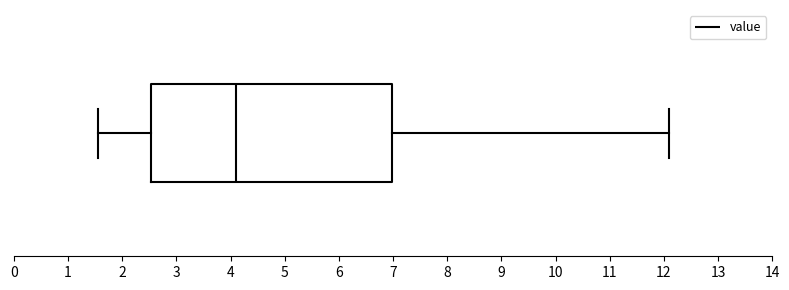

Read this box plot against the x-axis: the position of the median line, the range covered by the box, and the ends of both whiskers. The values are not printed on the chart, so give them approximately, as read against the axis.

median 4.1, box 2.5 to 7.0, whiskers 1.6 to 12.1